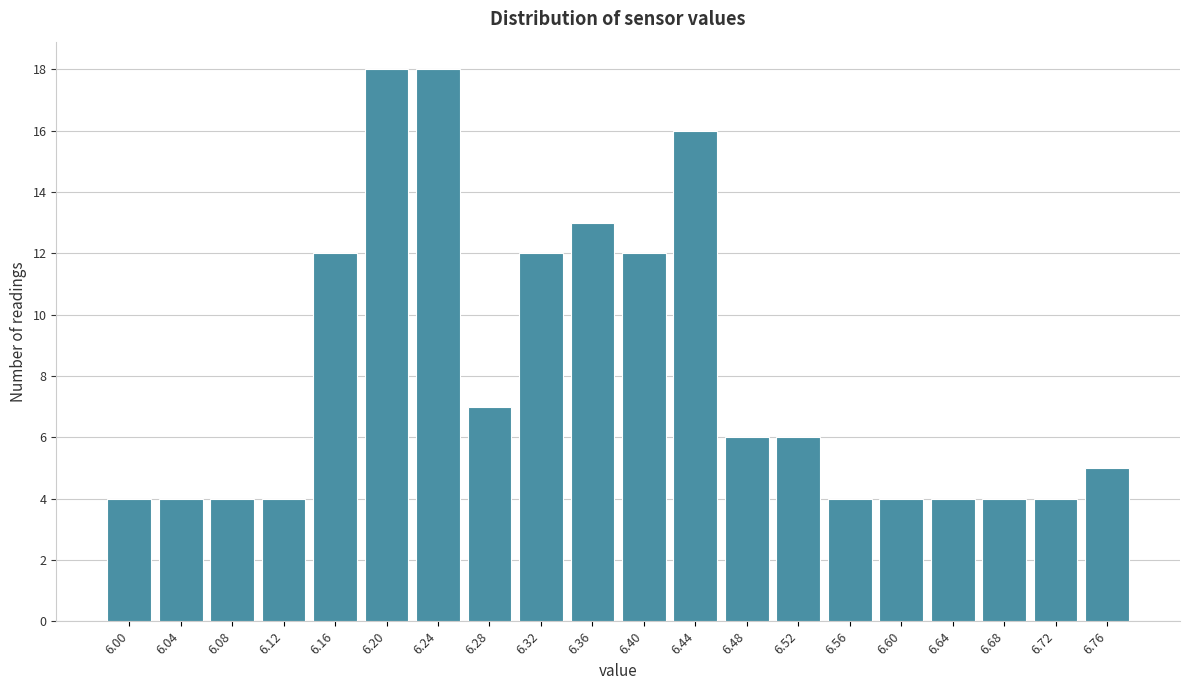

Reading left to right, transcribe all the data shown in this chart.

4	4	4	4	12	18	18	7	12	13	12	16	6	6	4	4	4	4	4	5